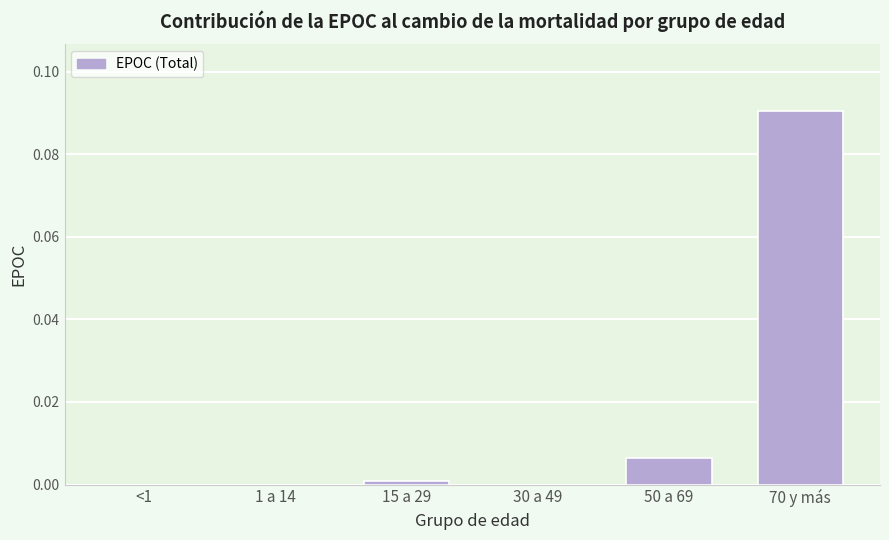

Between 30 a 49 and 70 y más, which is larger?

70 y más